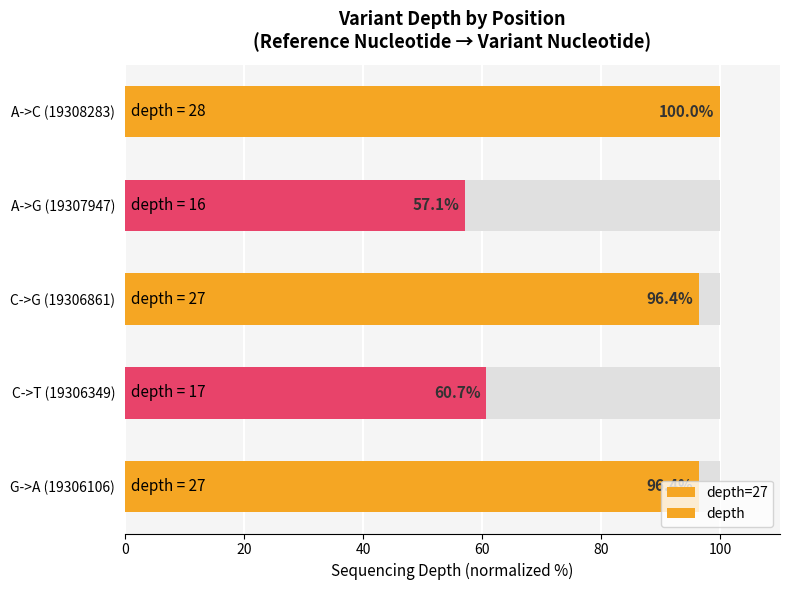

What is the value of the 1st bar from the left?

96.4